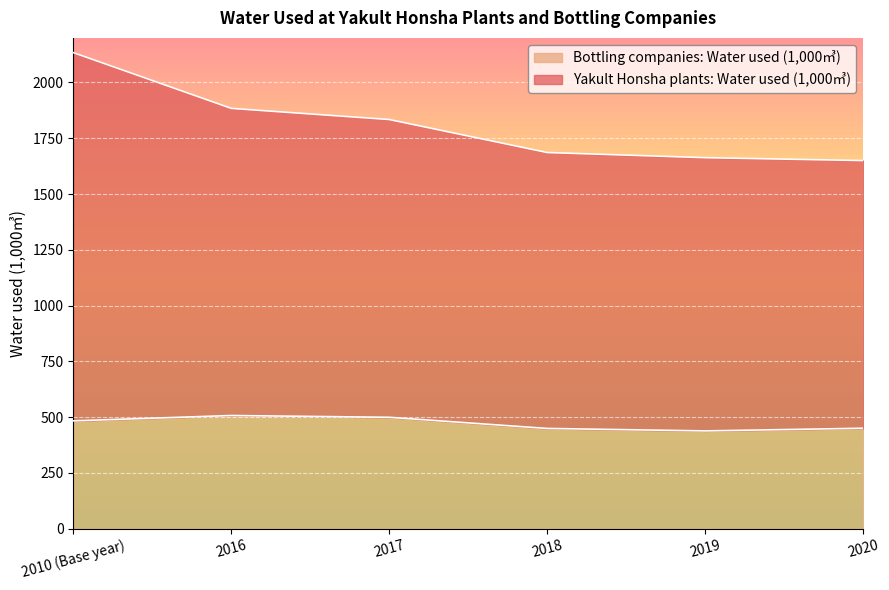

Which series changed the most between 2016 and 2017?

Yakult Honsha plants: Water used (1,000㎥)